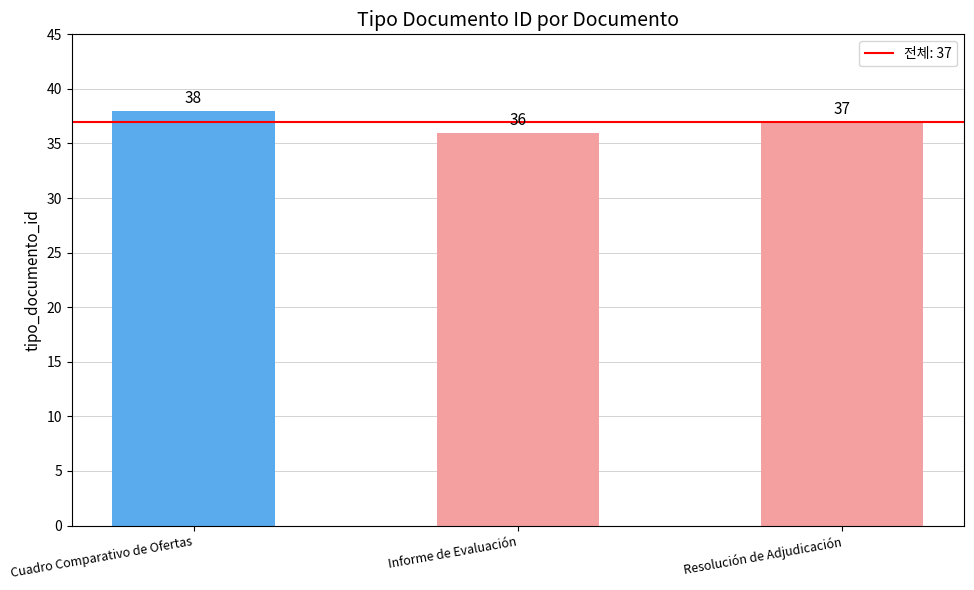

Approximately how many times larger is the value at Resolución de Adjudicación compared to Cuadro Comparativo de Ofertas?

1.0